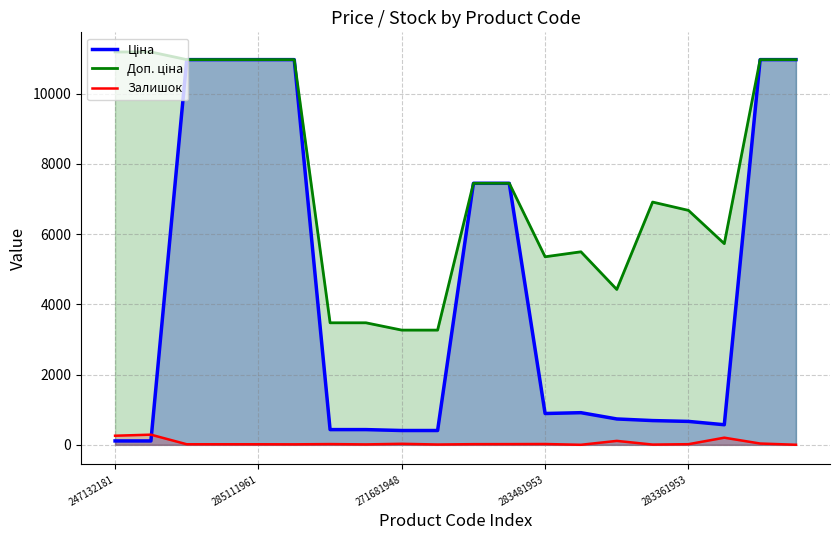

True or false: Ціна and Доп. ціна intersect in this chart.

False